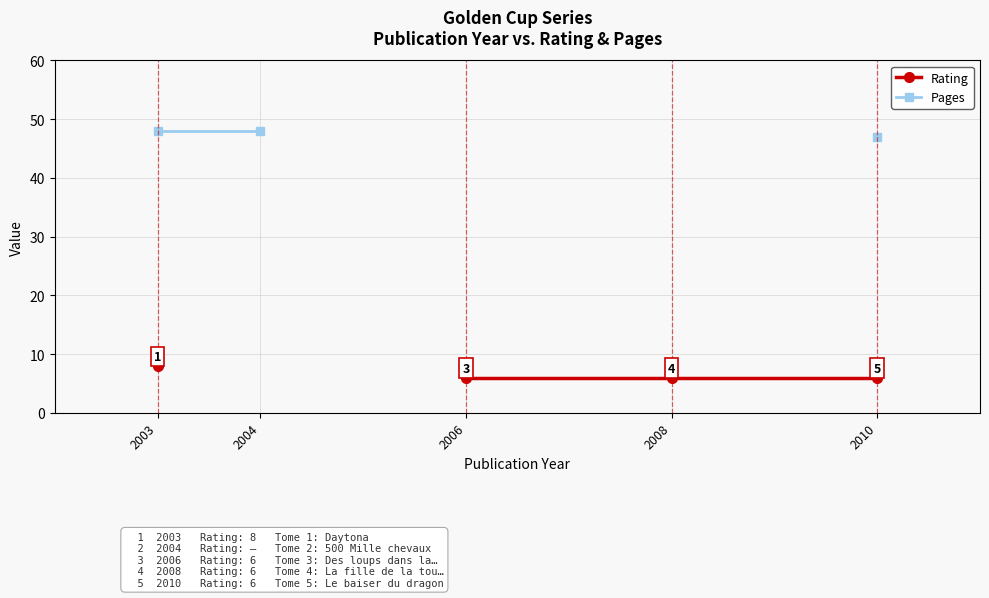

The value of Pages at 2004 is 19.0. True or false?

False